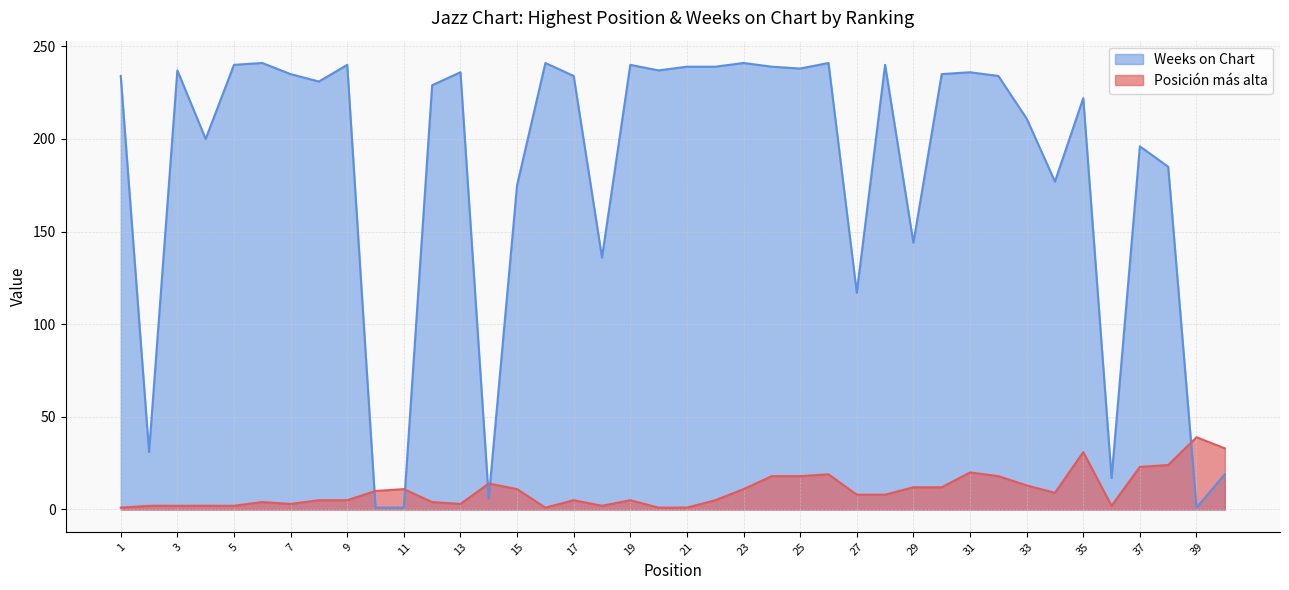

Which label corresponds to the largest value in the chart?

6